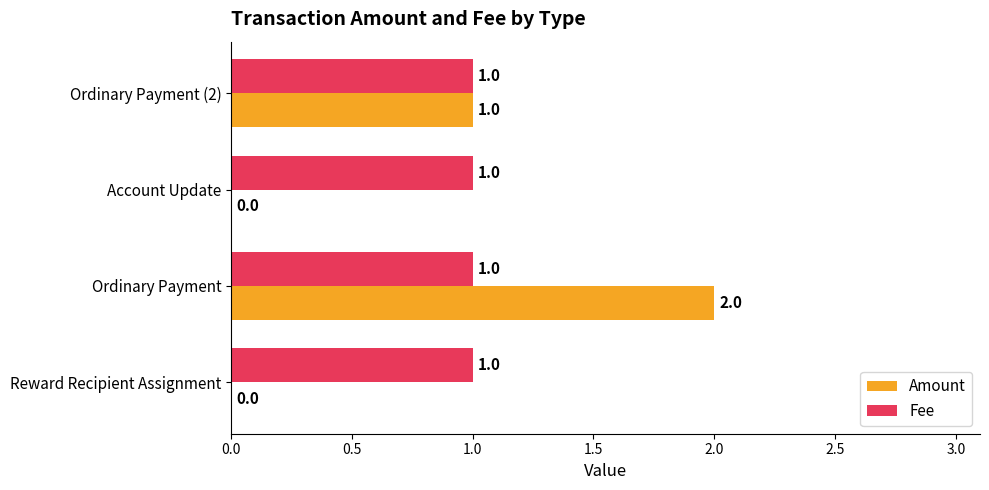

The Fee series shows 1 at Account Update. True or false?

True